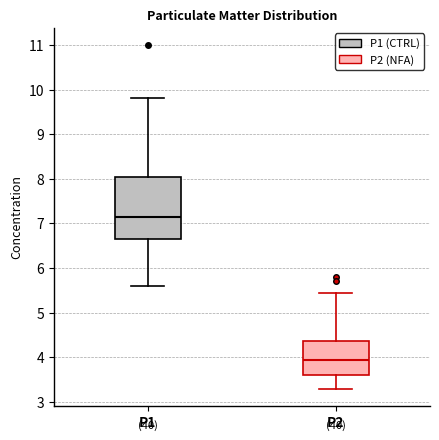

Reading left to right, read every box against the y-axis: the position of its median line, the range the box covers, and the ends of its whiskers. The values are not printed on the chart, so give them approximately, as read against the axis.

P1: median 7.1, box 6.7 to 8.0, whiskers 5.6 to 9.8
P2: median 4.0, box 3.6 to 4.4, whiskers 3.3 to 5.5